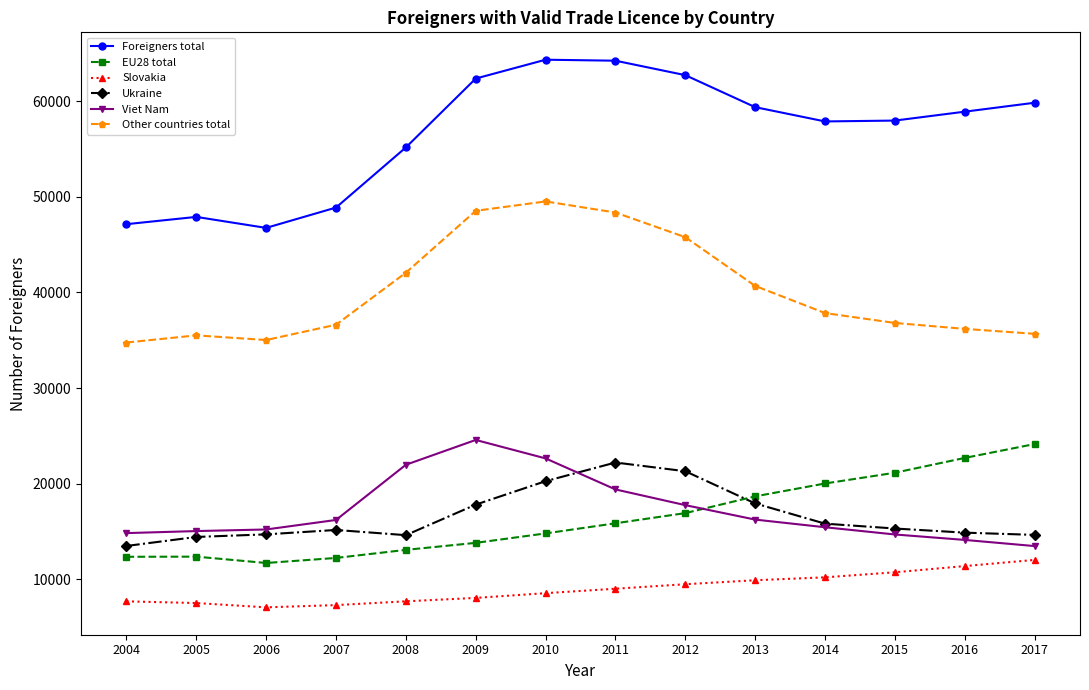

What is the highest value of the Foreigners total series?

64334